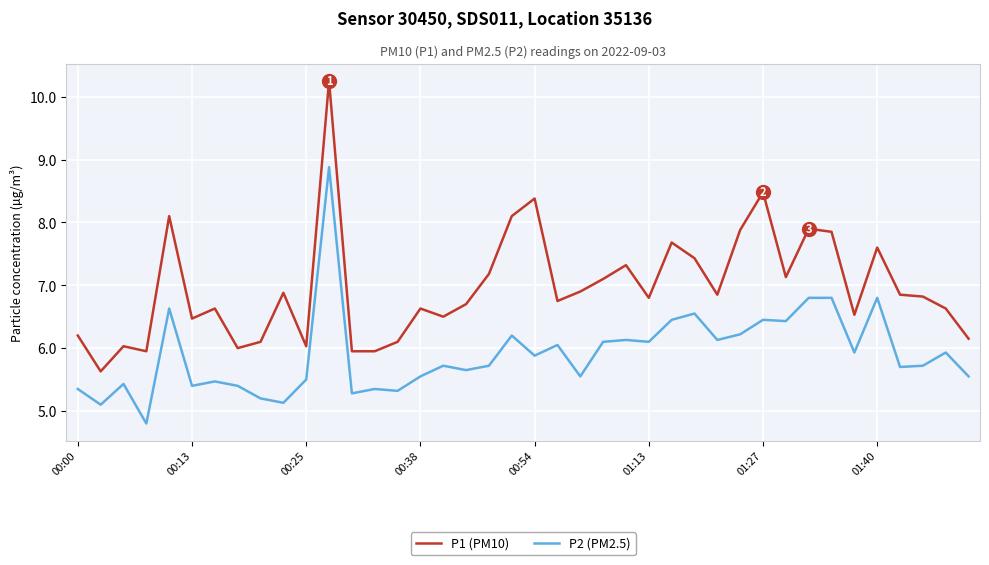

Rank the series by their average value, from highest to lowest.

P1 (PM10), P2 (PM2.5)